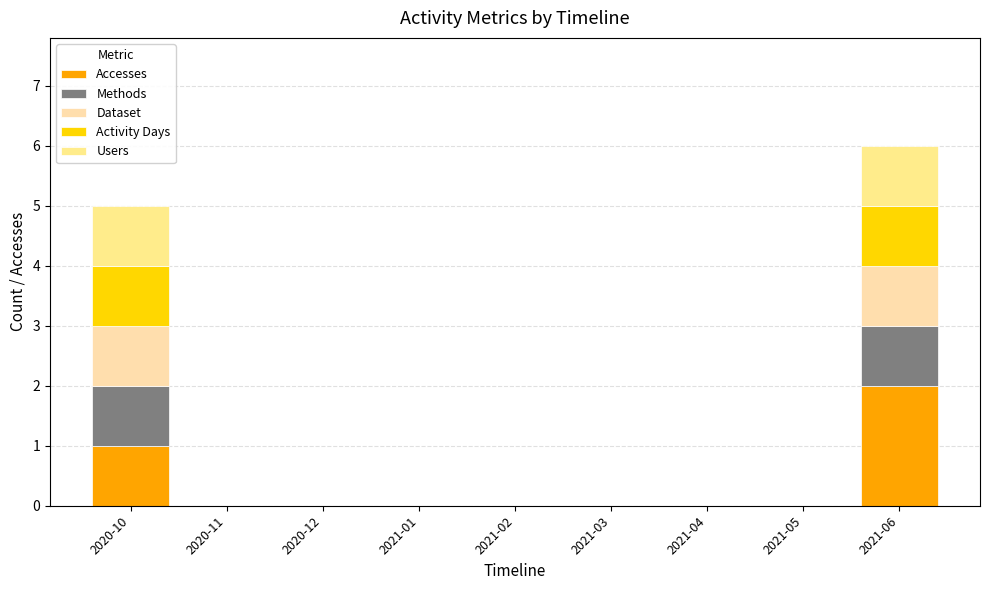

Are the bars grouped side by side (vs. stacked)?

No